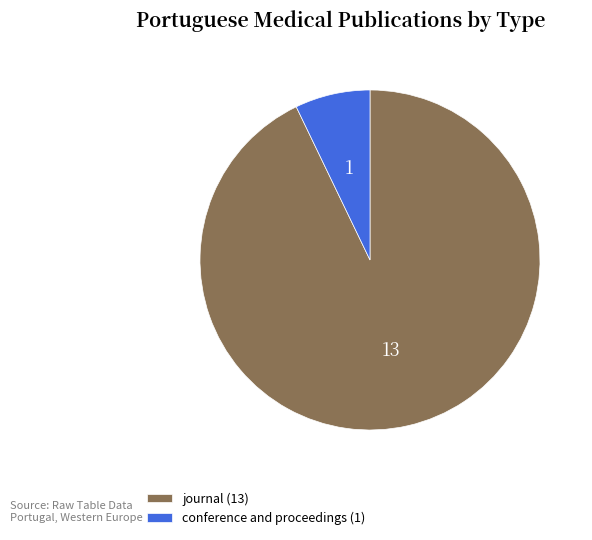

Is the sum of conference and proceedings and journal greater than half?

Yes